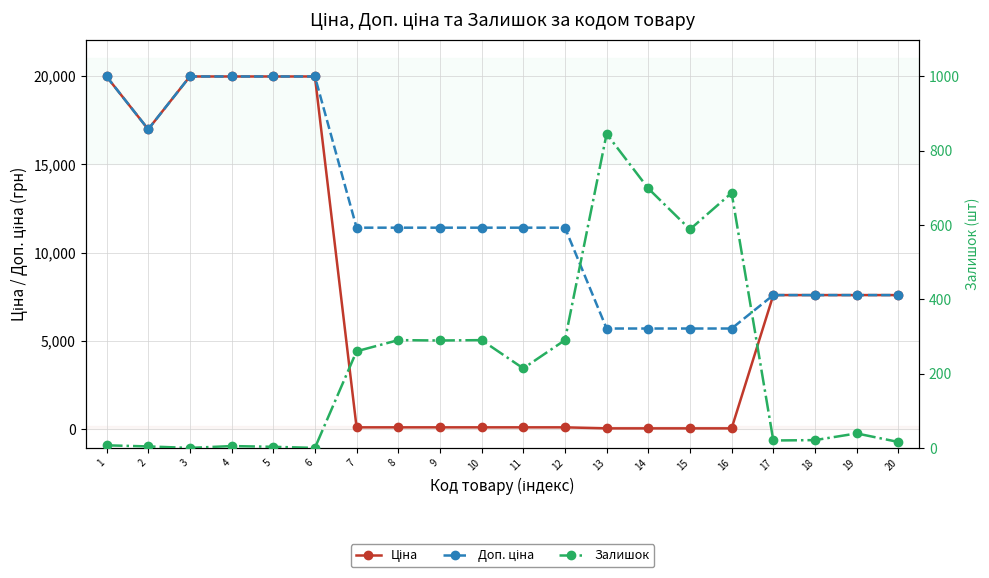

At which category does Ціна reach its first local valley?

2